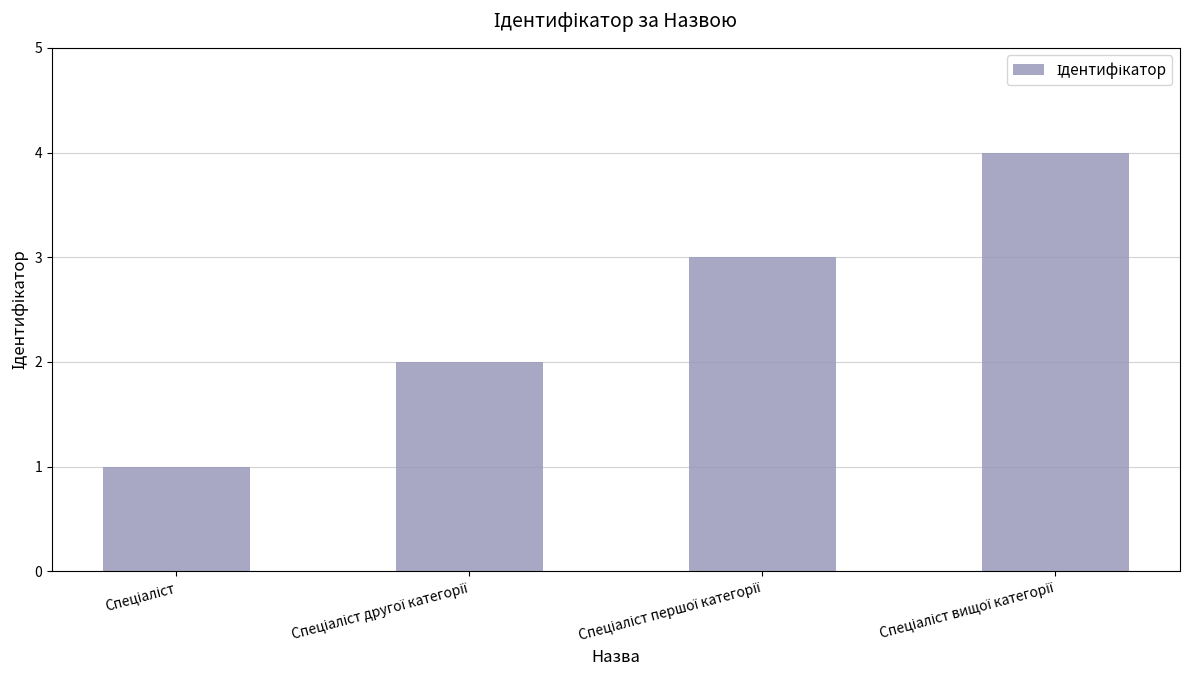

What is the sum of all values?

10